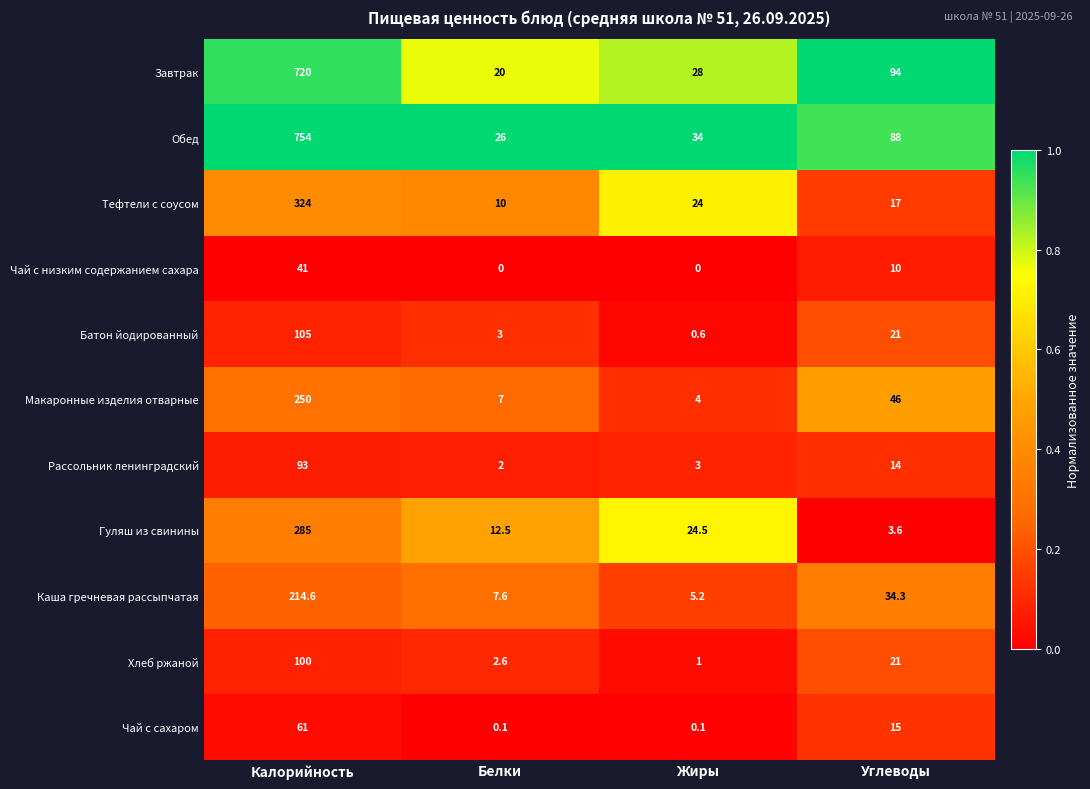

At which category is the sum across all series the highest?

Калорийность